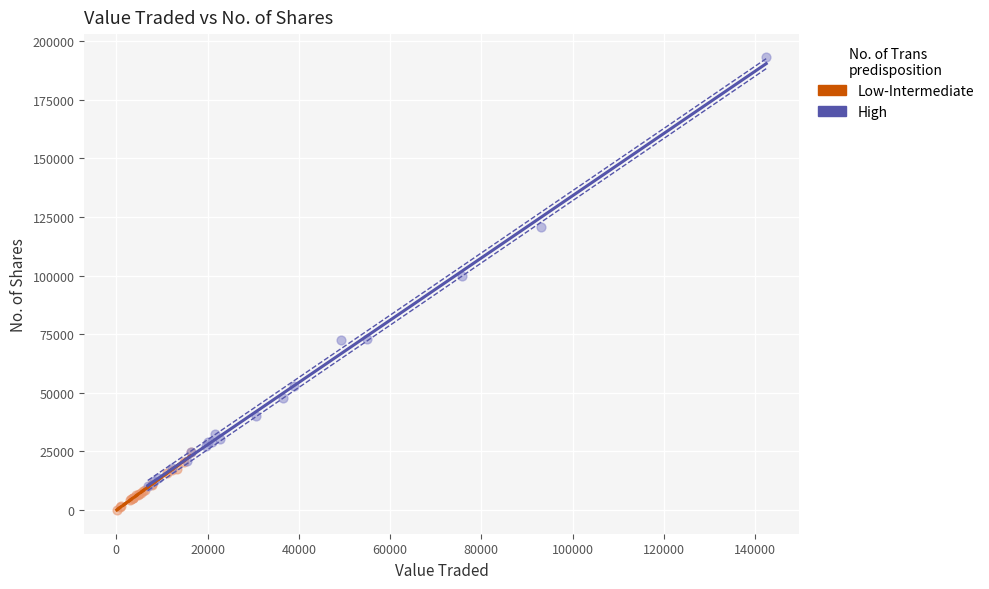

Which series contains the highest Y value?

High